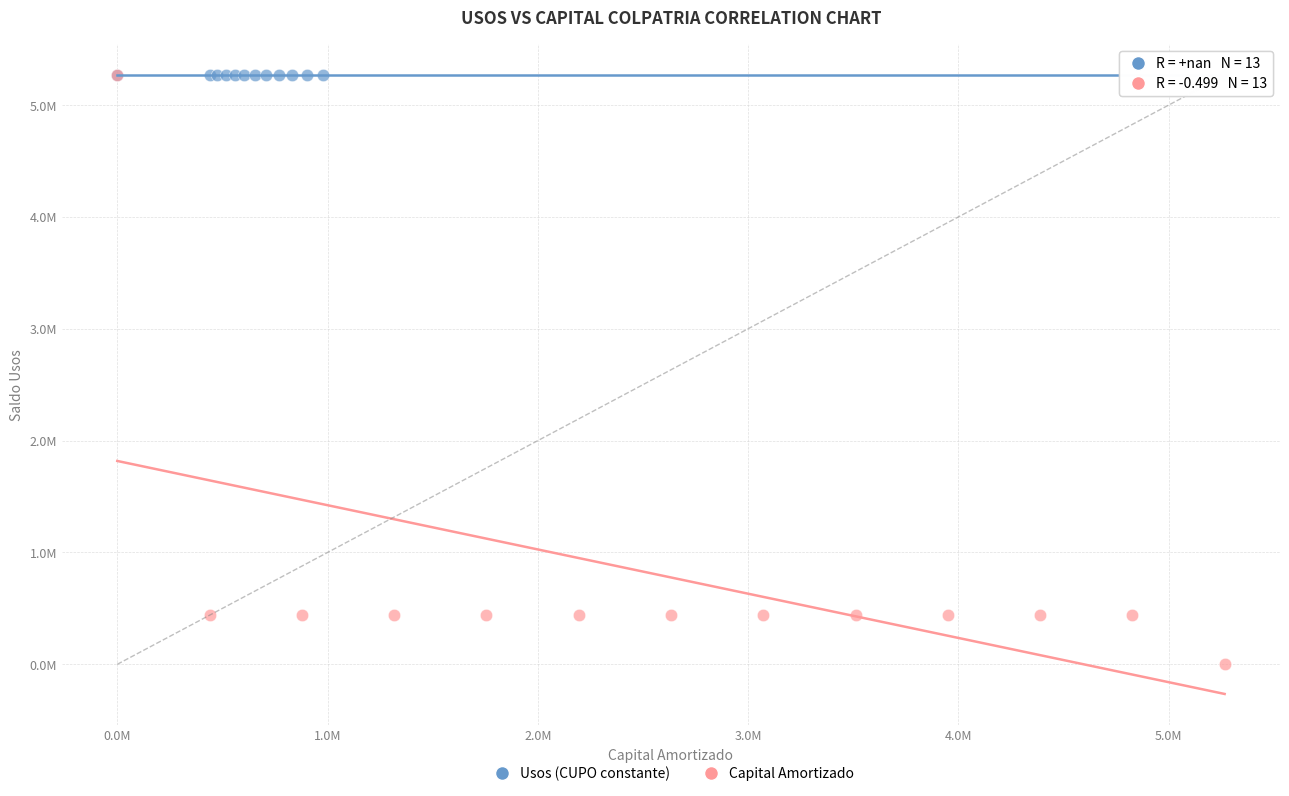

Which series reaches the minimum Y coordinate?

Capital Amortizado